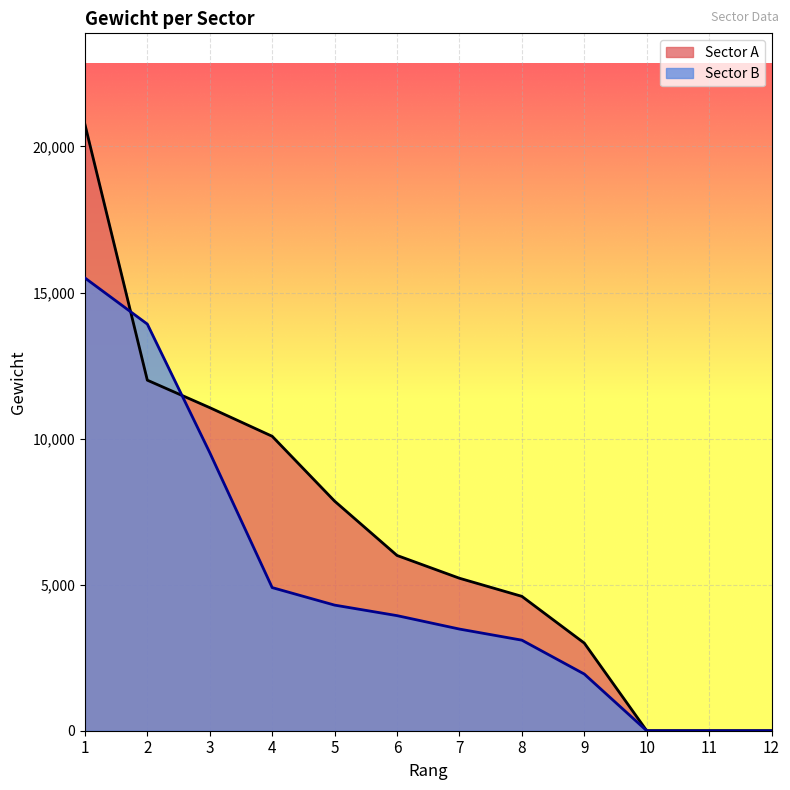

What is the value of the Sector B point at the 2nd from the left?

13920